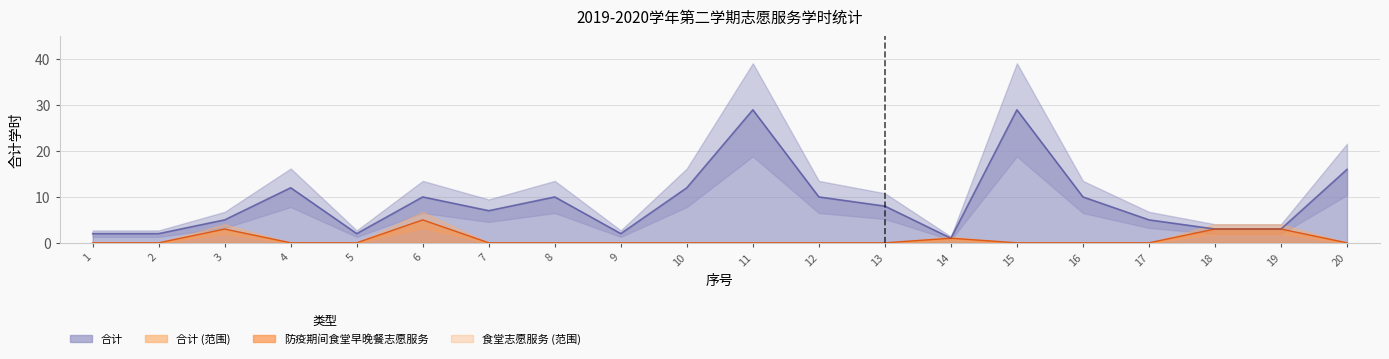

What is the sum of the 合计 values at 11 and 13?

37